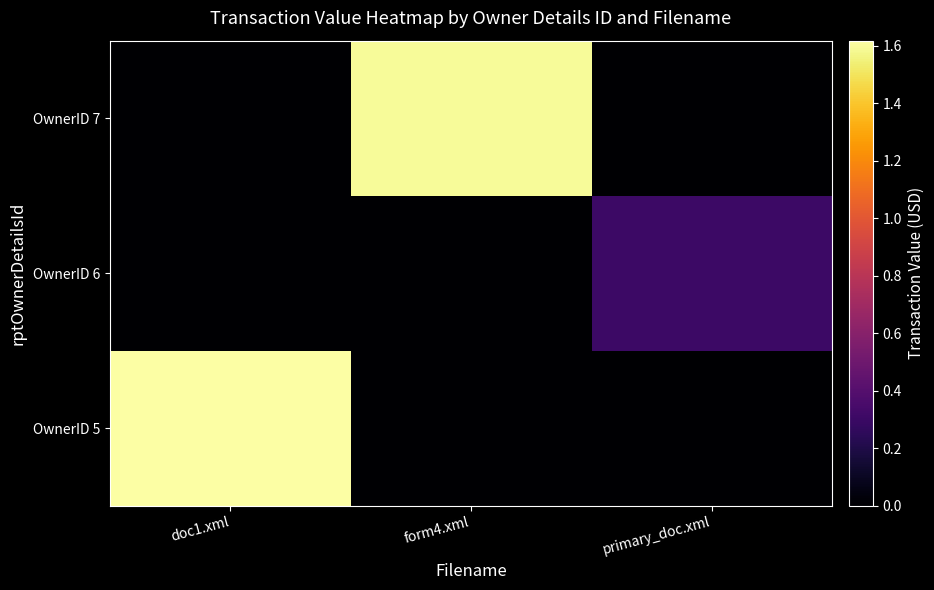

List the series in order of their peak value, lowest first.

OwnerID 6, OwnerID 7, OwnerID 5